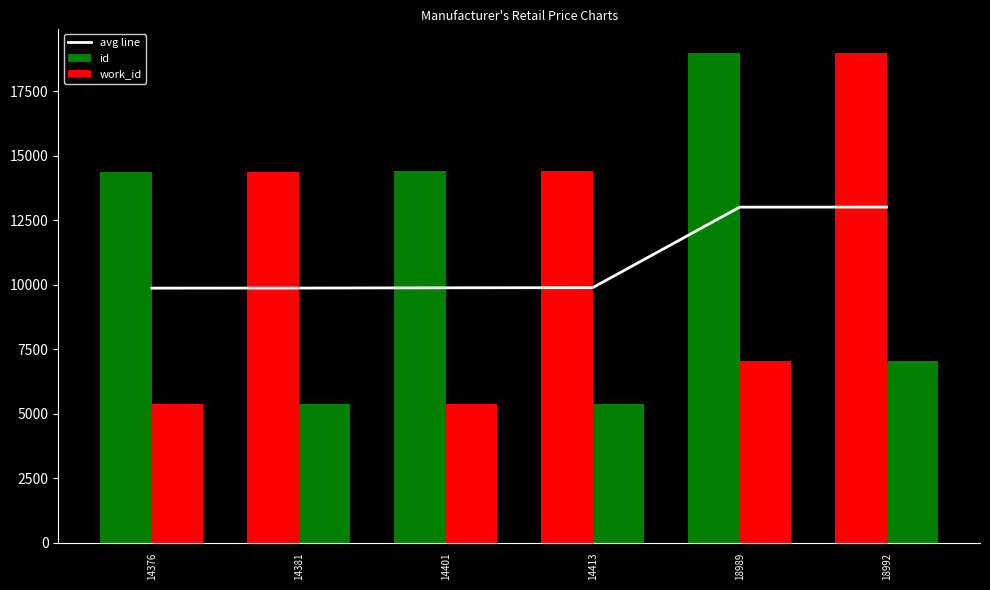

The value of avg line at 14401 is 9883.5. True or false?

True